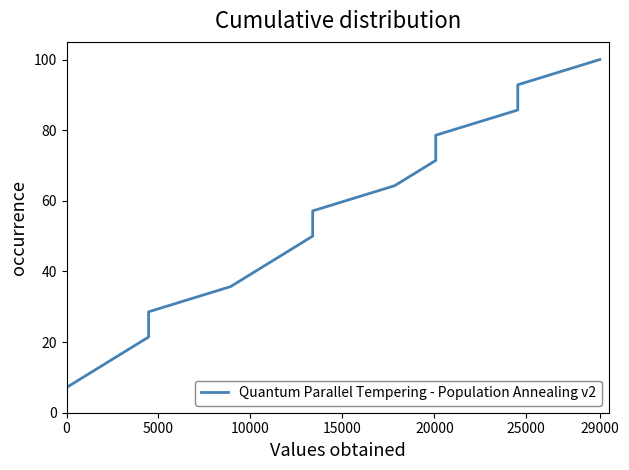

The value at 11 is 141.2. True or false?

False